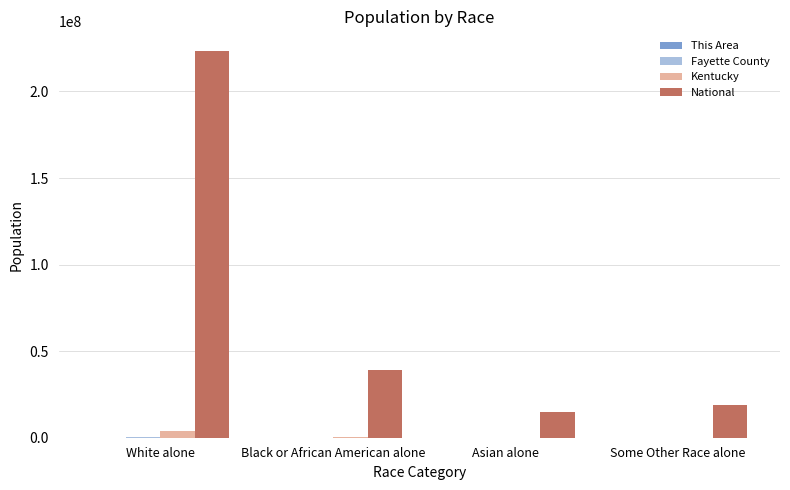

The National series shows 38929319 at Black or African American alone. True or false?

True